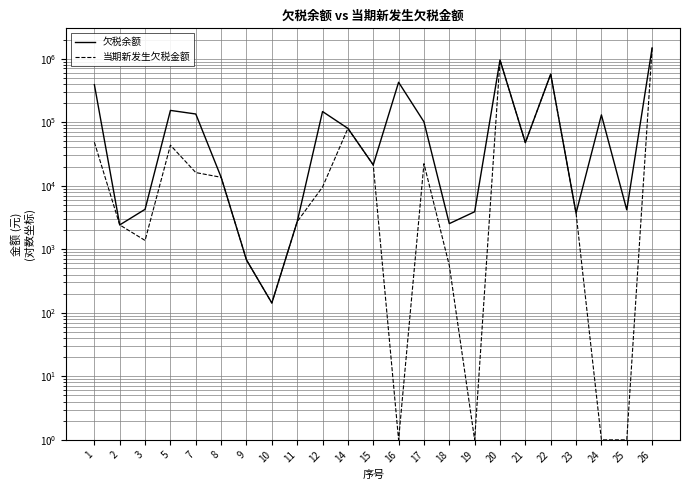

What is the sum of all 当期新发生欠税金额 values?

3311064.5